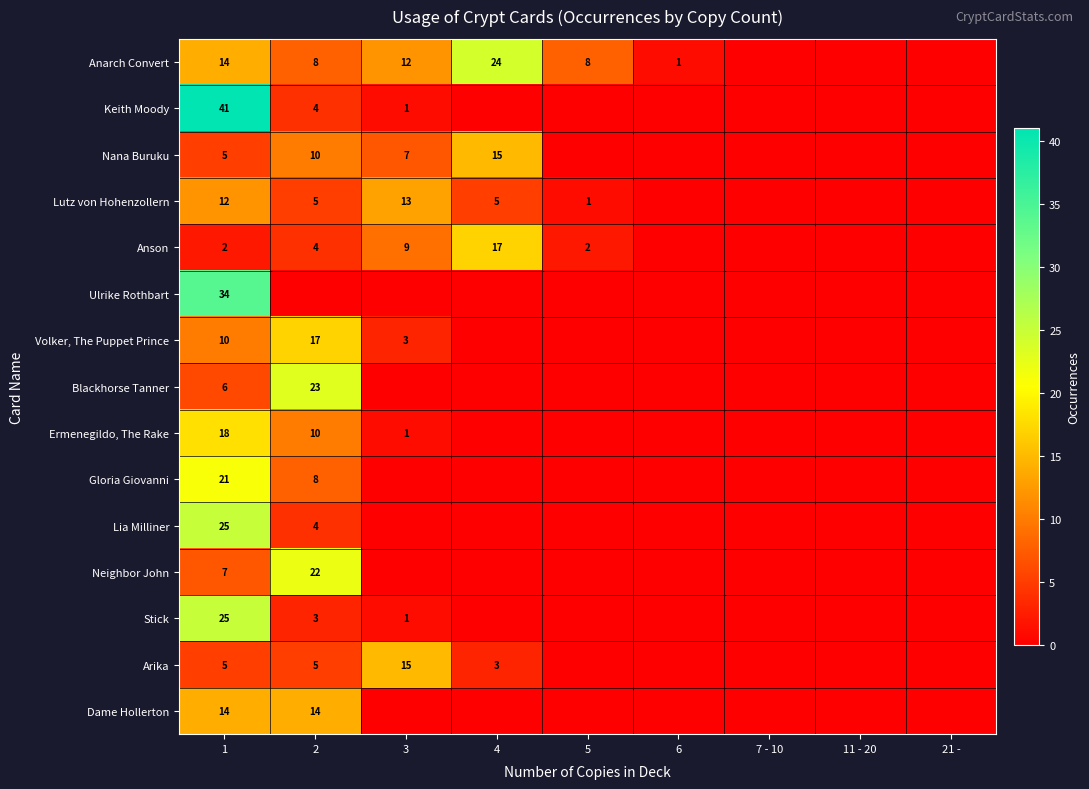

True or false: Ermenegildo, The Rake has a value of 18 at 1.

True